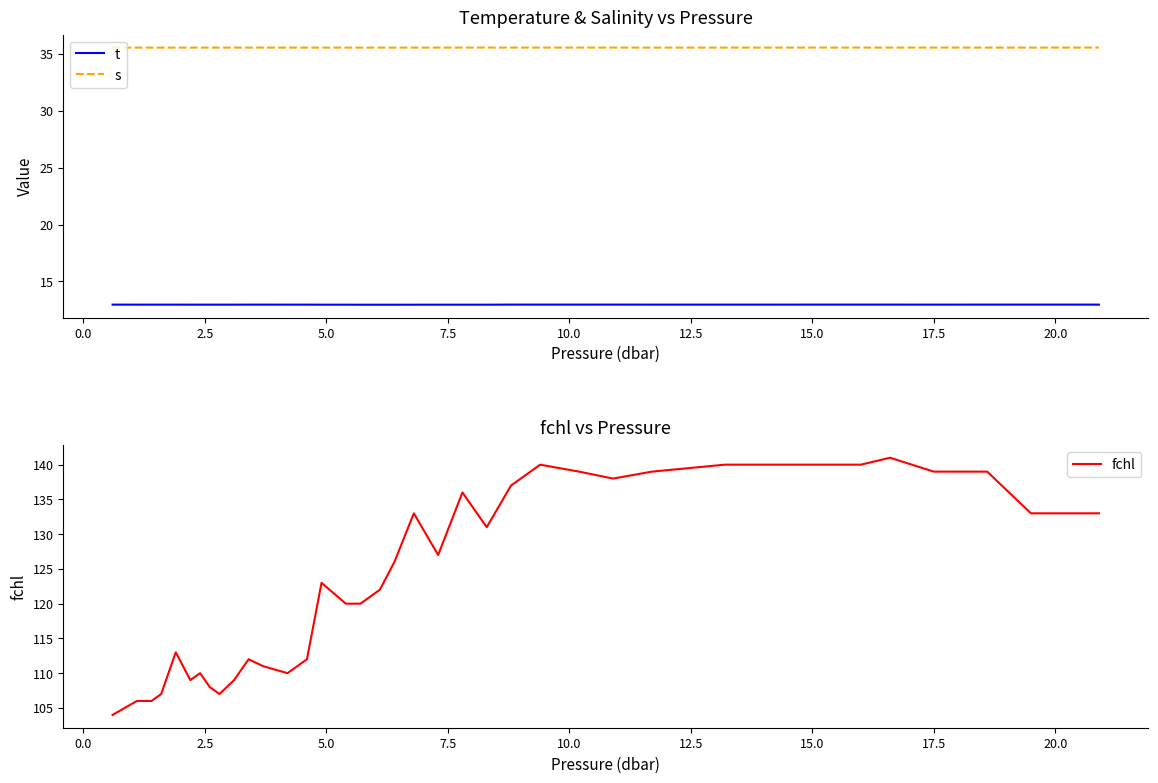

What is the lowest value of the s series?

35.6